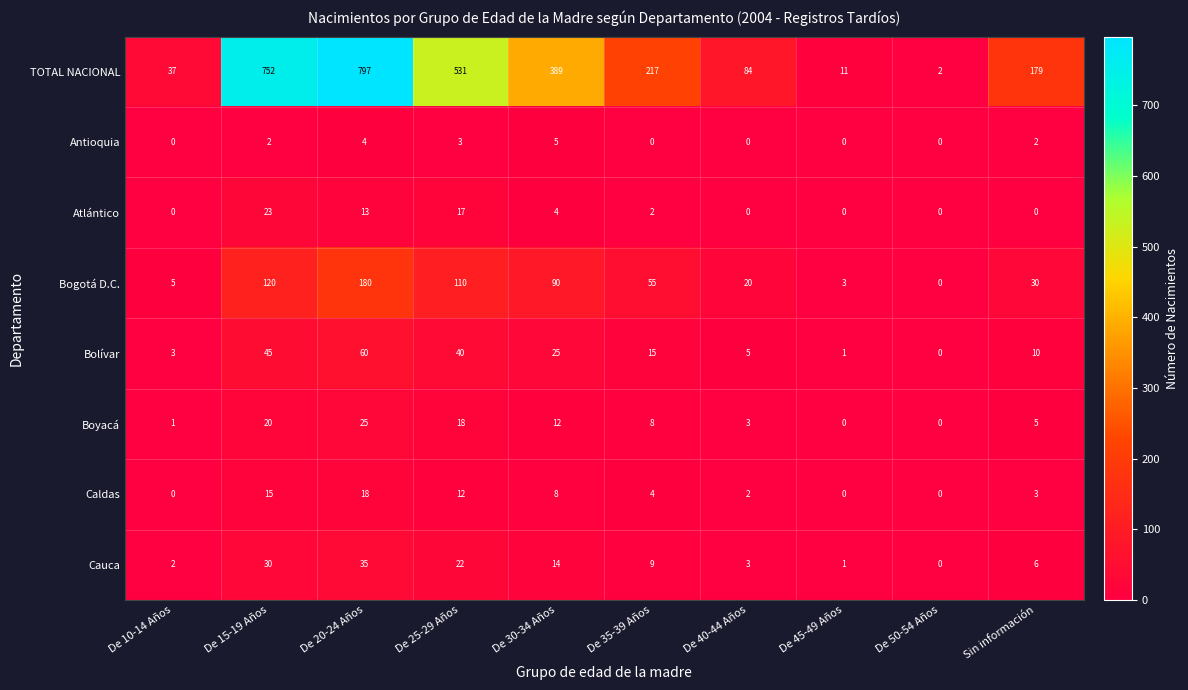

How many values in the Antioquia series are below 2?

5